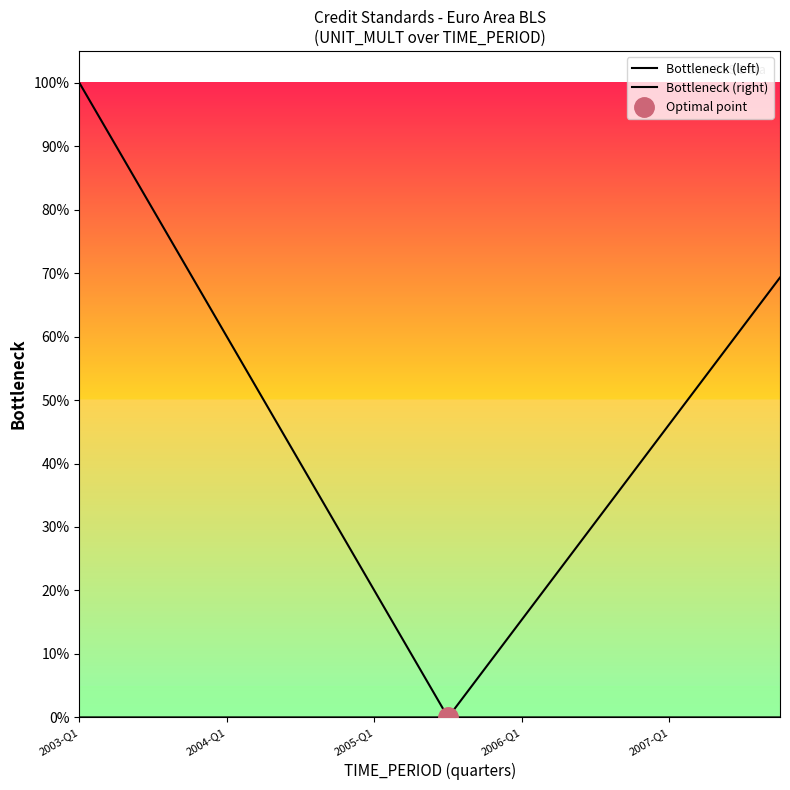

Which series changed the most between 14 and 17?

Bottleneck (right)